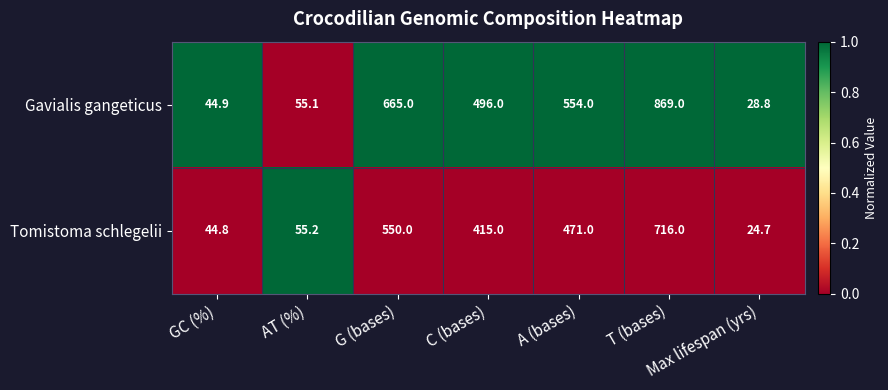

Which series has the widest spread of values?

Gavialis gangeticus